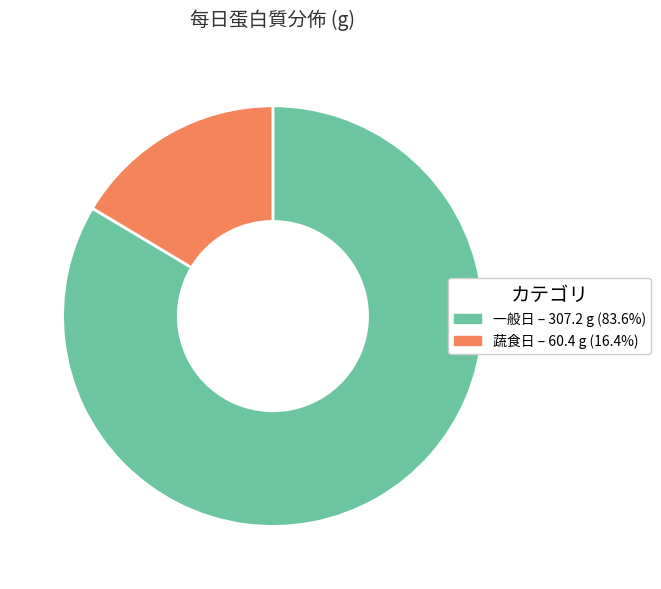

Is there any slice that represents more than half of the pie?

Yes